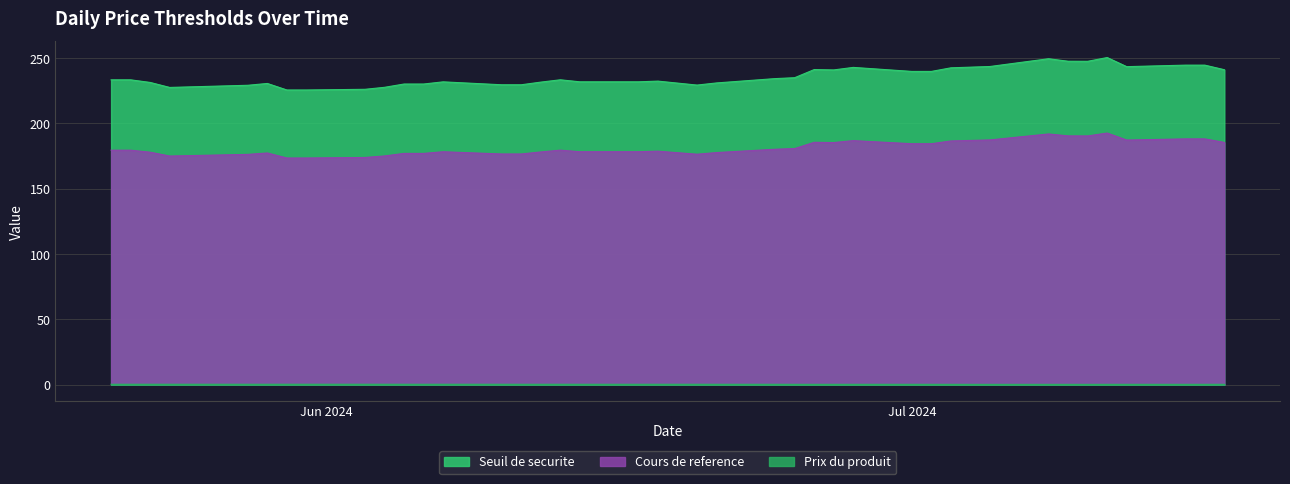

True or false: Seuil de securite and Prix du produit intersect in this chart.

False